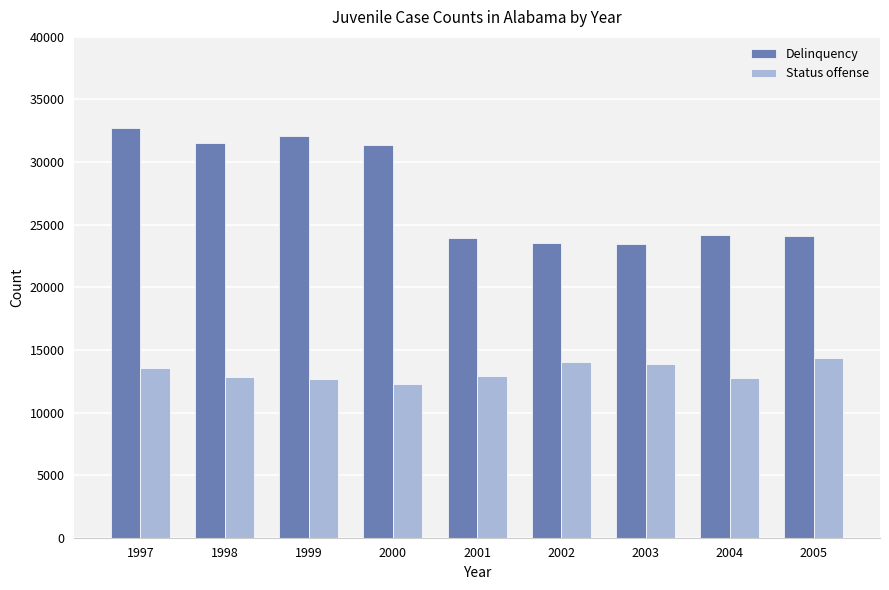

How many groups of bars are there?

9